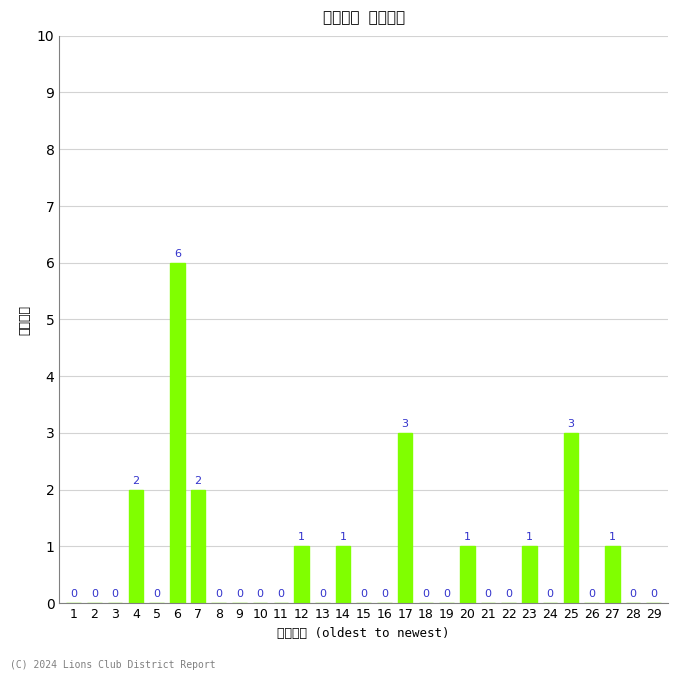

Does the chart contain any negative values?

No